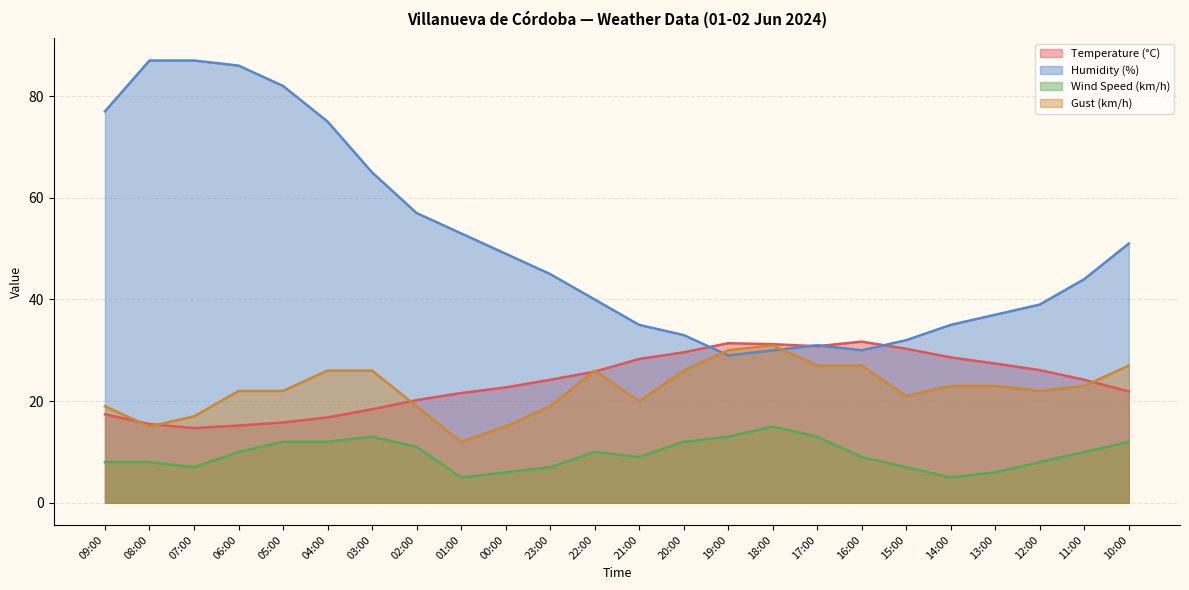

At which category does the chart reach its peak across all series?

08:00